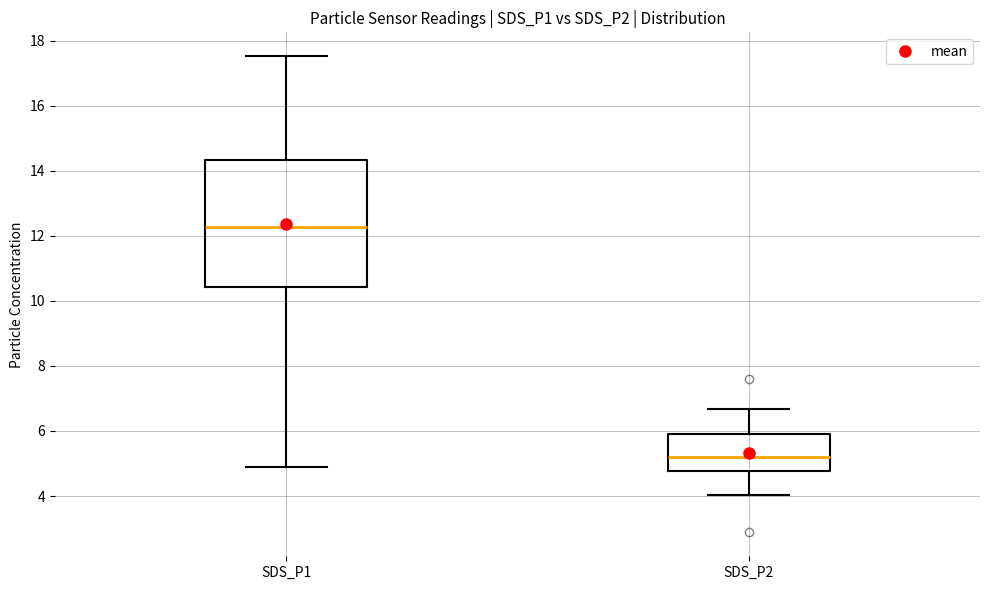

Which box is the tallest, from its lower edge to its upper edge?

SDS_P1